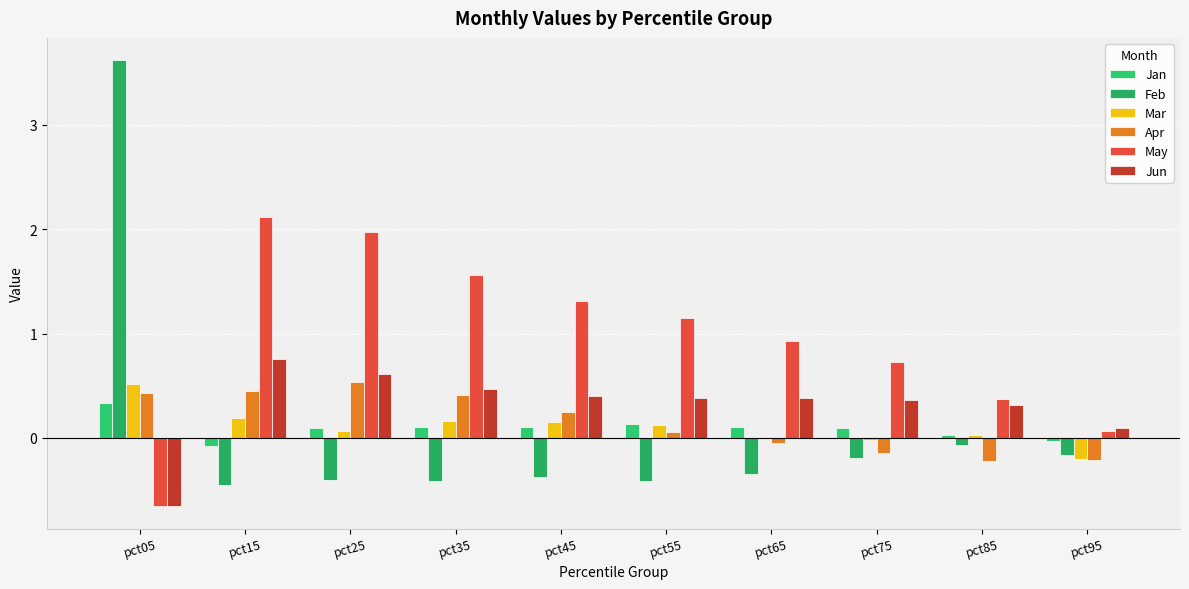

List the labels in order of Apr value, largest first.

pct25, pct15, pct05, pct35, pct45, pct55, pct65, pct75, pct95, pct85